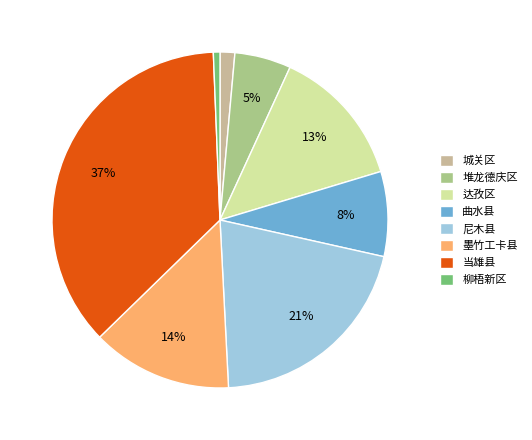

What percentage is the 墨竹工卡县 slice, to the nearest percent?

14%